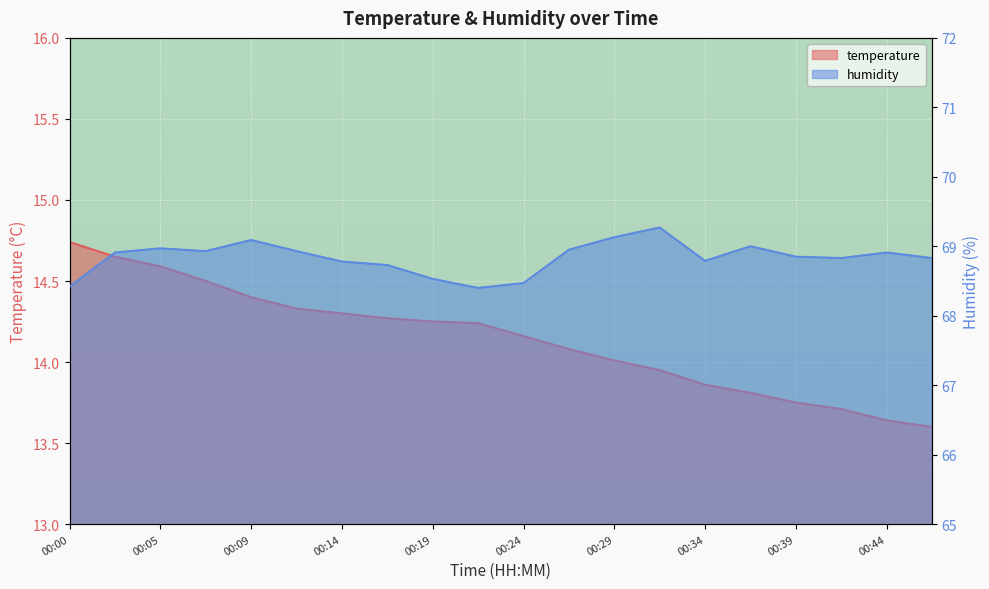

True or false: humidity and temperature intersect in this chart.

False